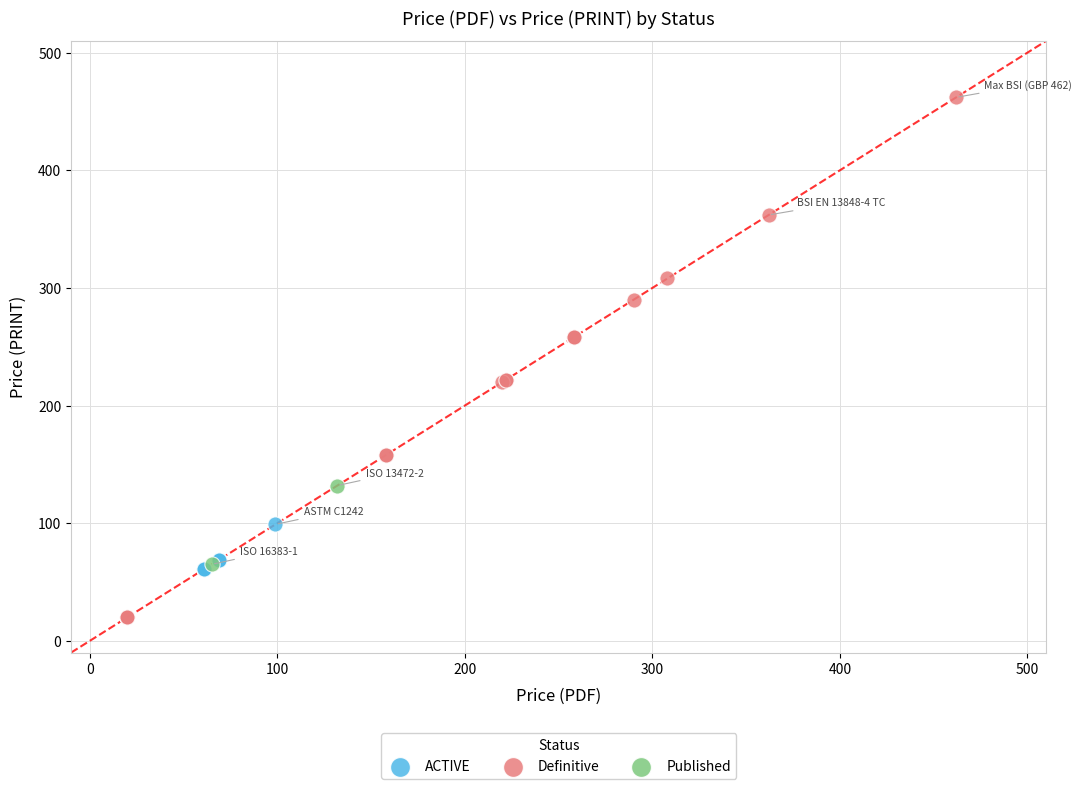

Which series reaches the minimum Y coordinate?

Definitive